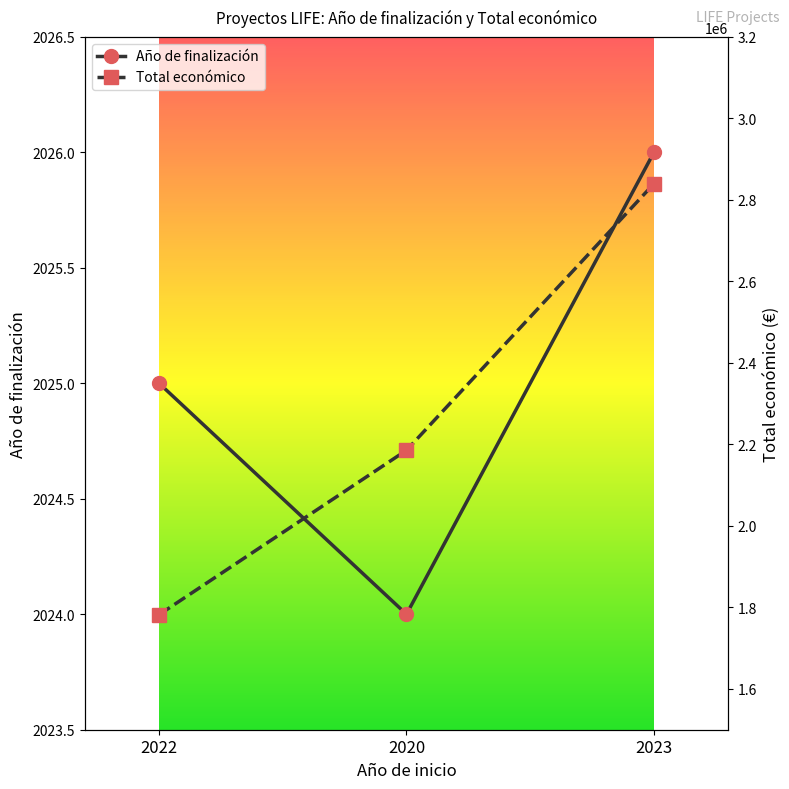

What is the smallest value displayed?

2024